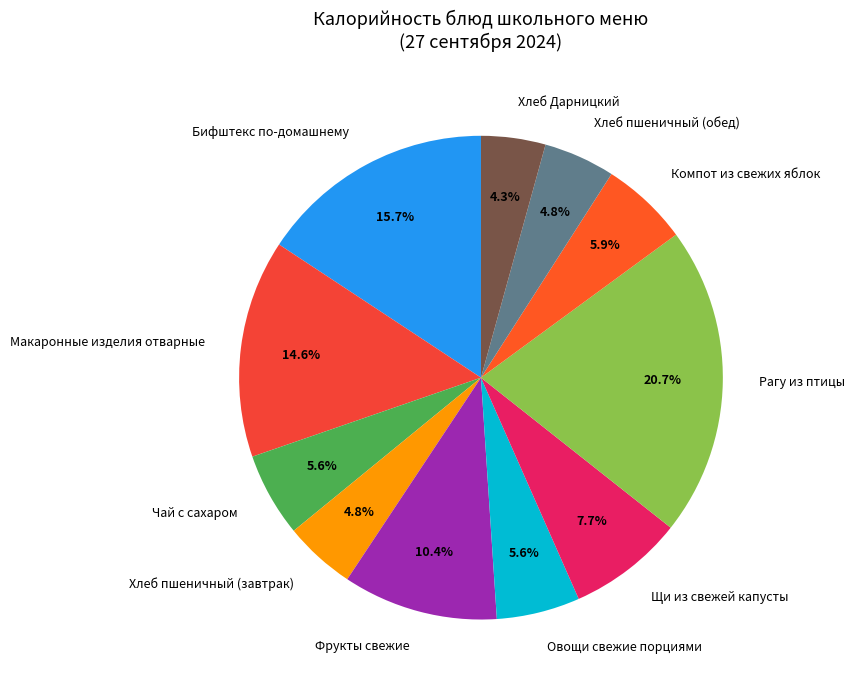

How many segments does this pie chart have?

11